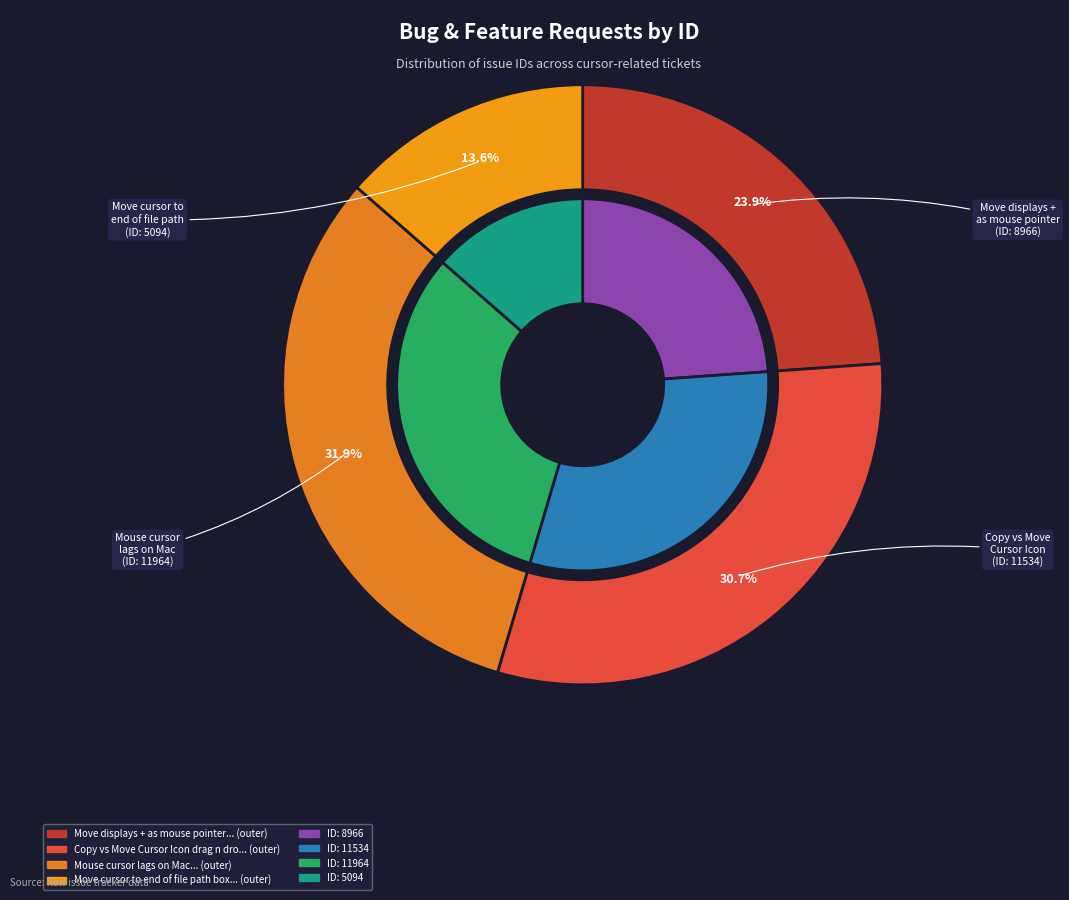

What is the change in value from Move displays + as mouse pointer to Move cursor to end of file path box?

-3872